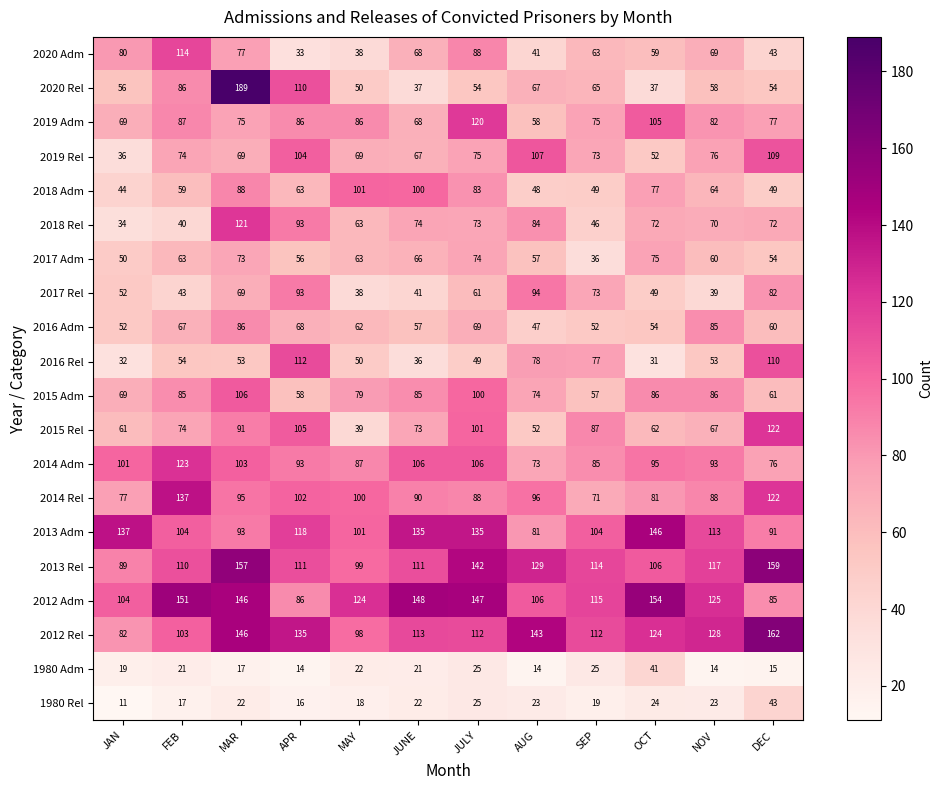

Where does the 2020 Adm series first go above 68?

JAN